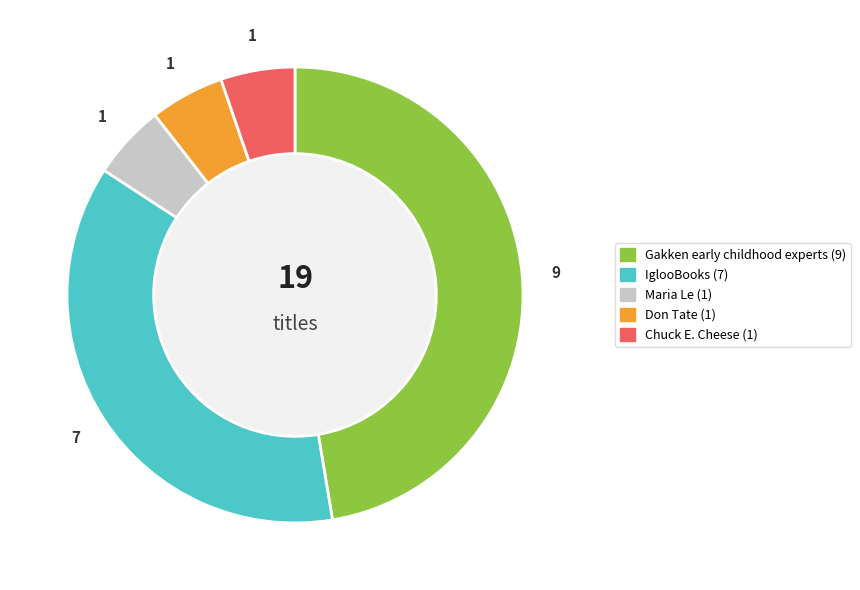

Which has a higher value, Chuck E. Cheese or IglooBooks?

IglooBooks